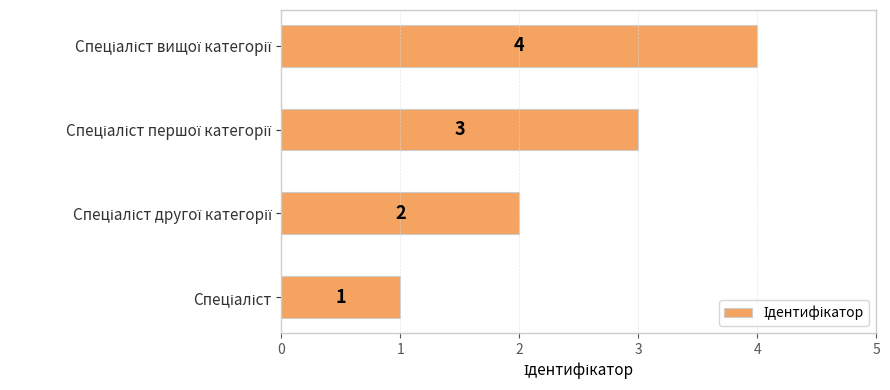

Are the bars horizontal?

Yes